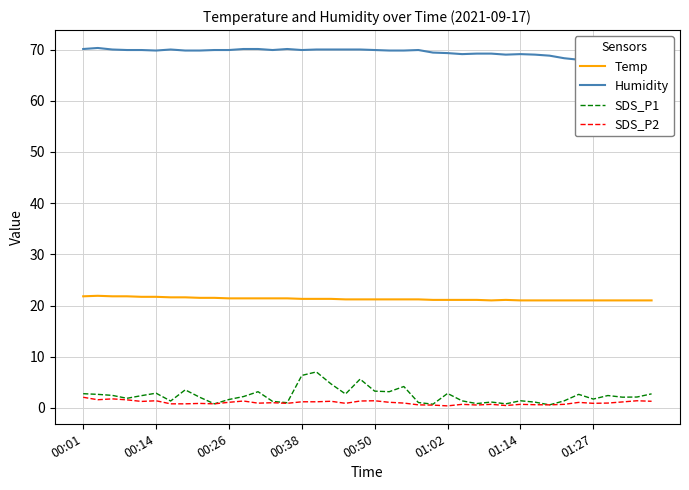

What is the average value of the SDS_P2 series?

1.0